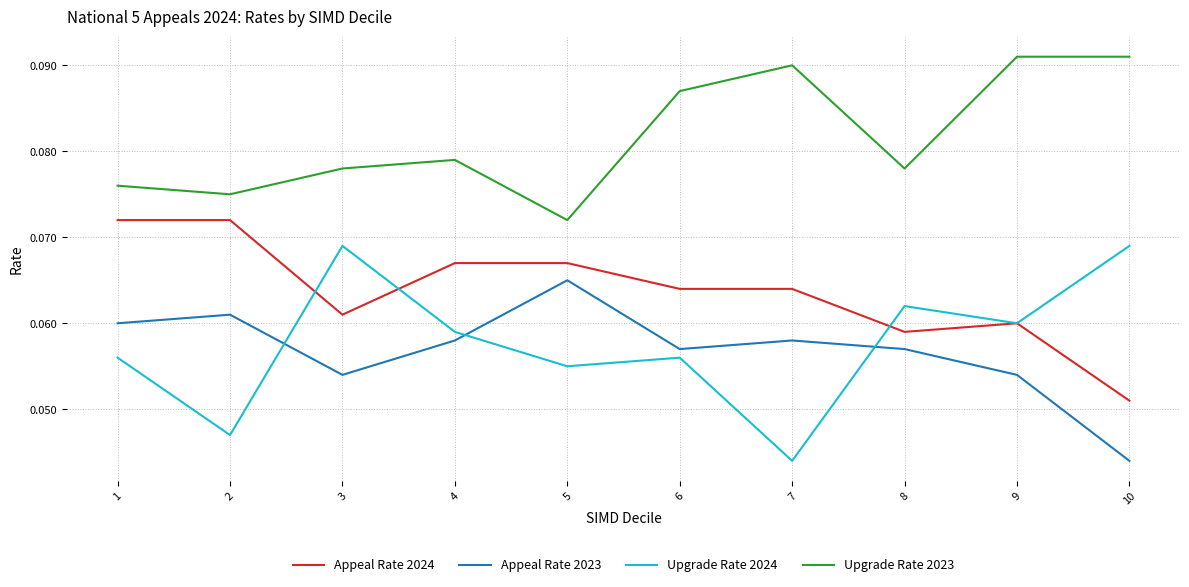

True or false: Appeal Rate 2024 and Upgrade Rate 2023 intersect in this chart.

False